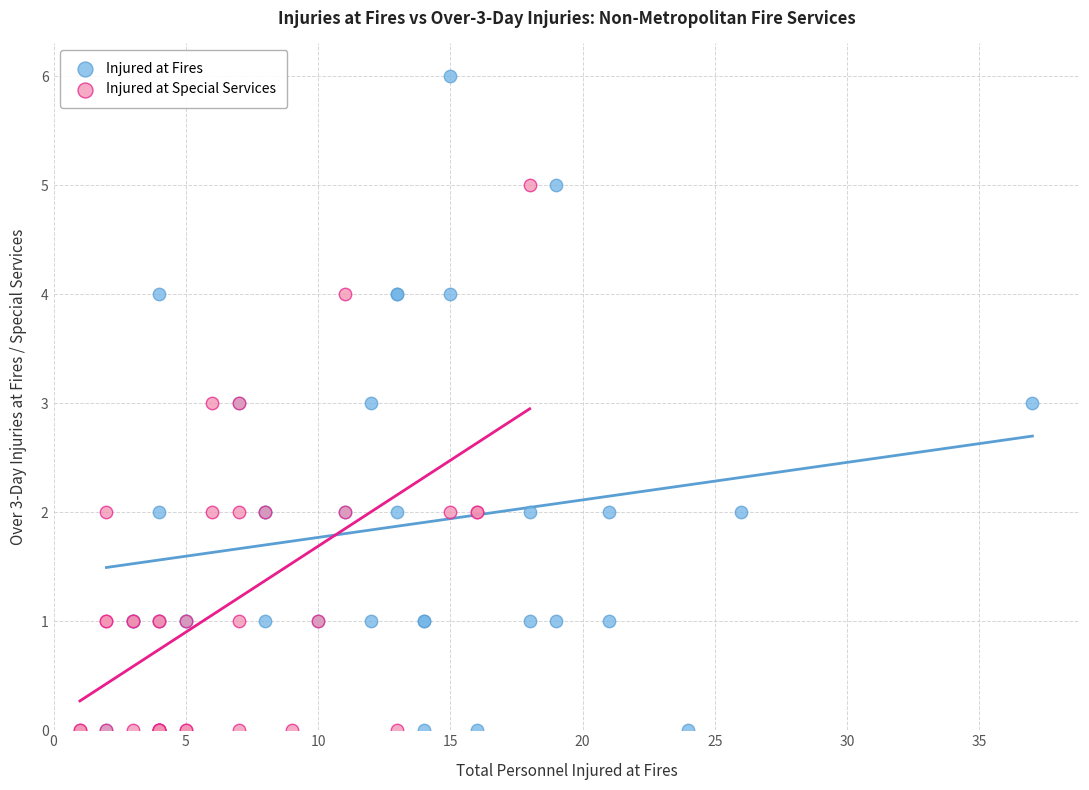

What are all the series names shown in the legend?

Injured at Fires, Injured at Special Services